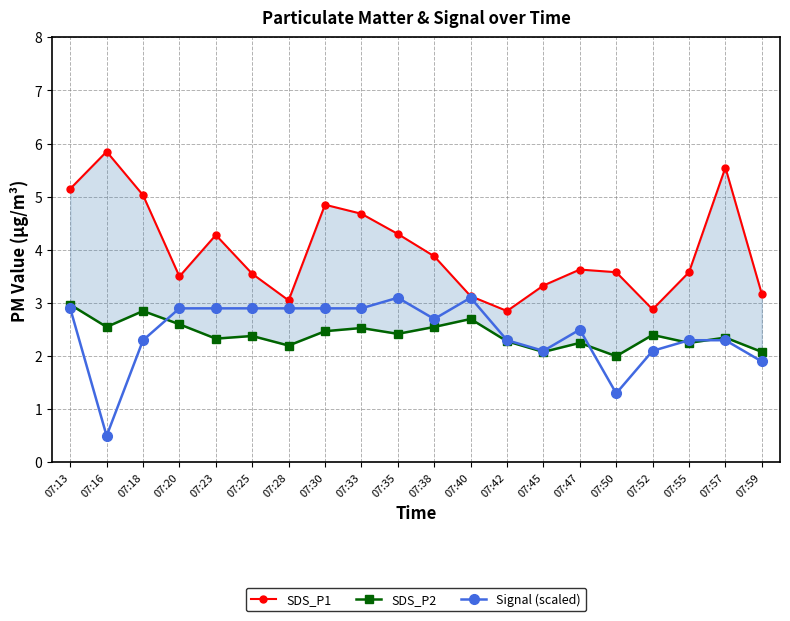

At which label does Signal (scaled) reach its peak?

07:35